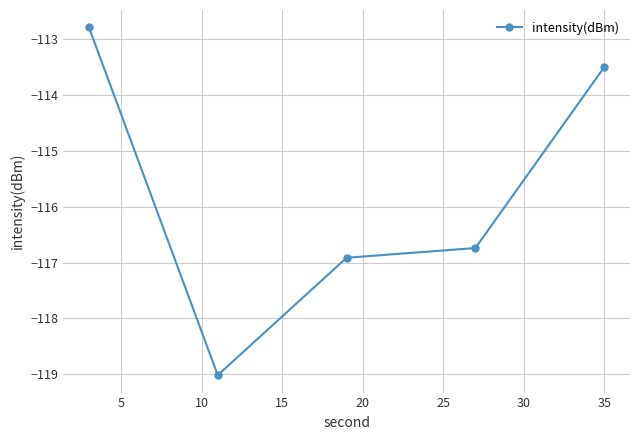

True or false: the data has more than 0 interior local peaks.

False